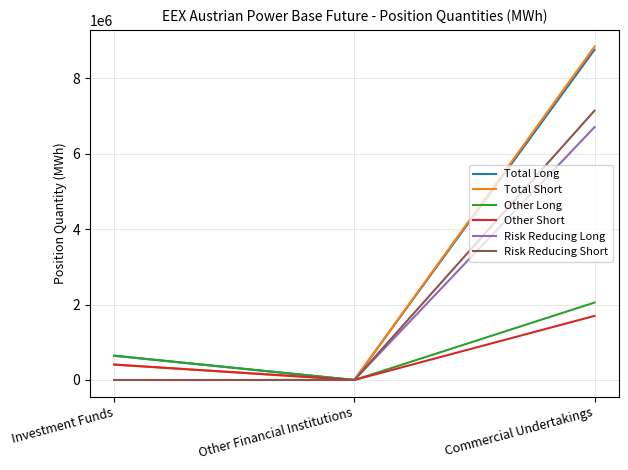

Reading left to right, extract all data points from this chart.

Total Long: 642971	0	8751012
Total Short: 408384	0	8833290
Other Long: 642971	0	2051432
Other Short: 408384	0	1697513
Risk Reducing Long: 0	0	6699580
Risk Reducing Short: 0	0	7135777